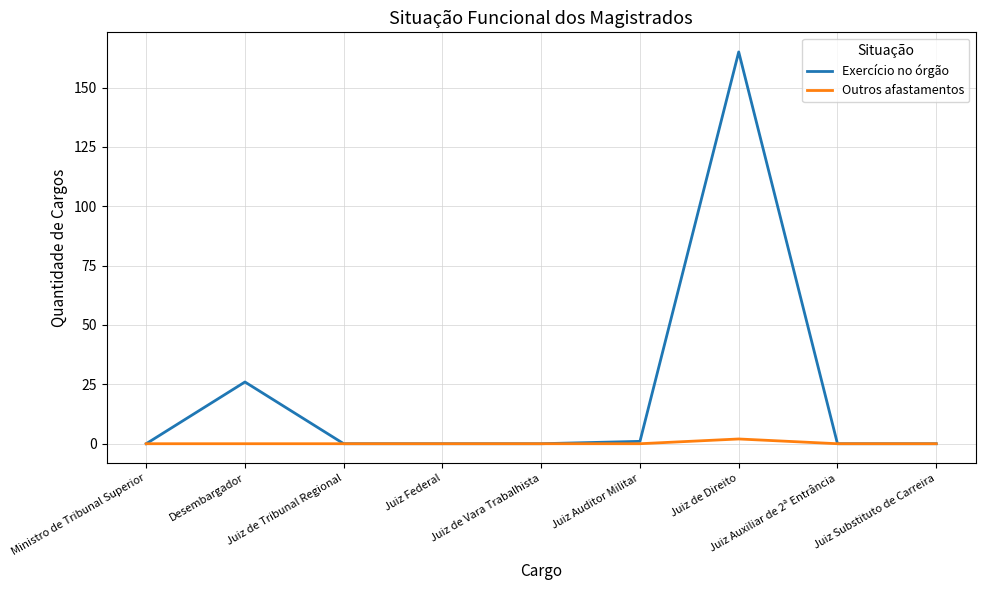

The Exercício no órgão series shows 114 at Juiz de Tribunal Regional. True or false?

False